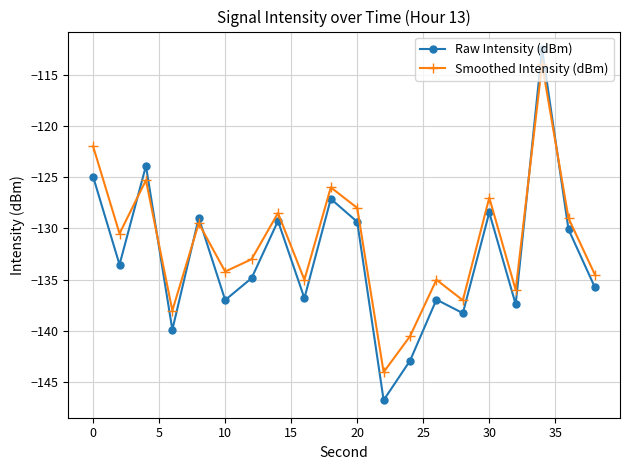

Count the number of categories in the chart.

20